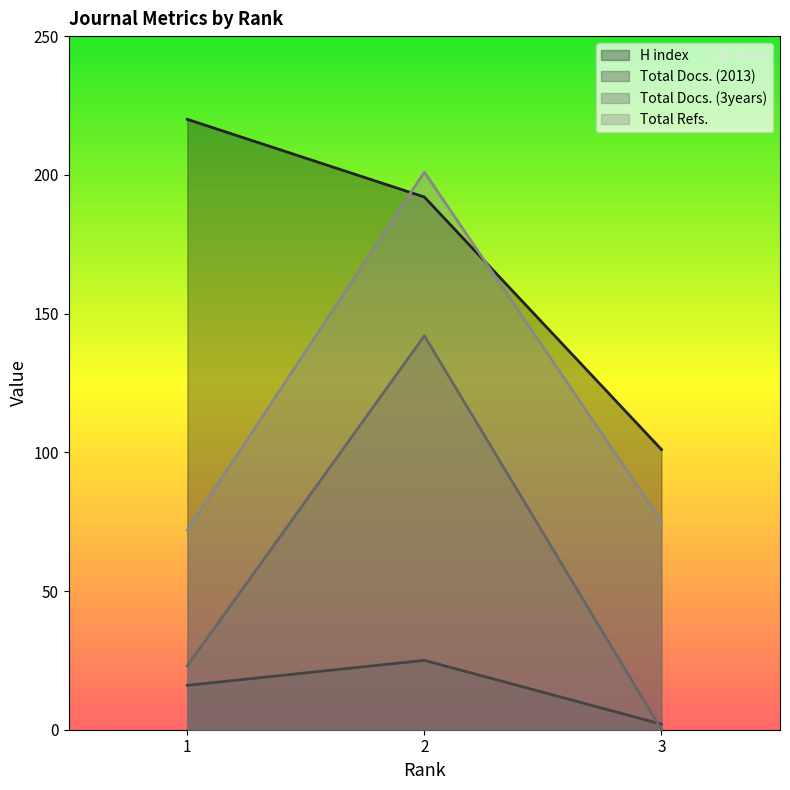

At how many categories does at least one series exceed 193?

2